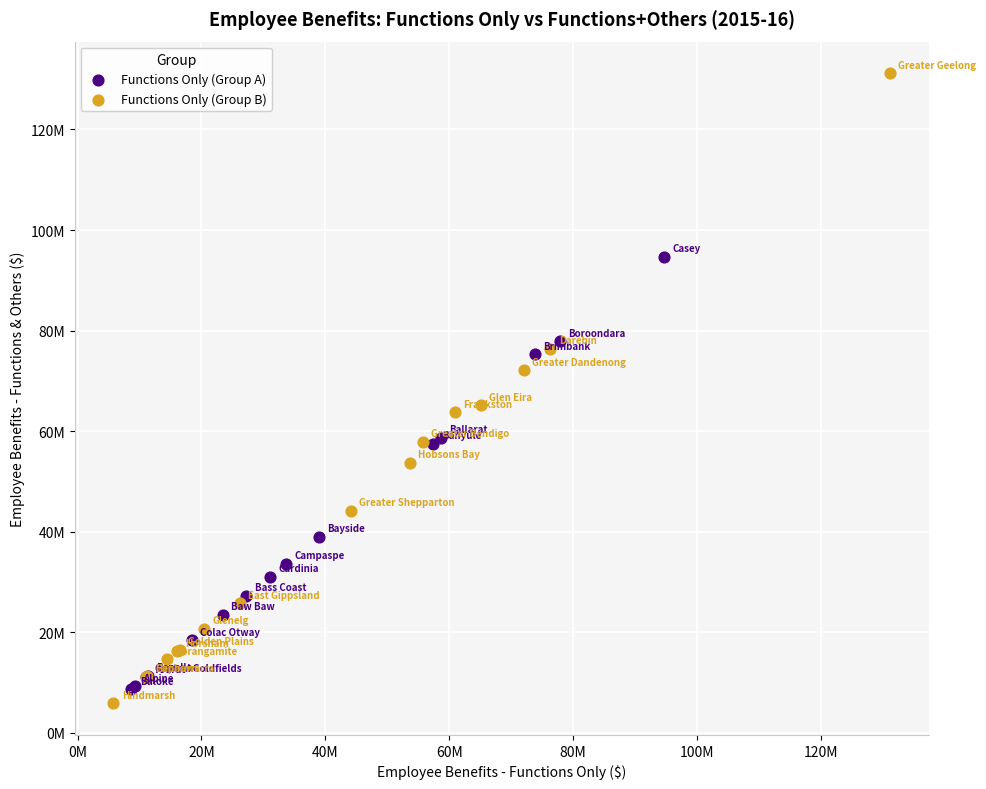

What are all the series names shown in the legend?

Functions Only (Group A), Functions Only (Group B)